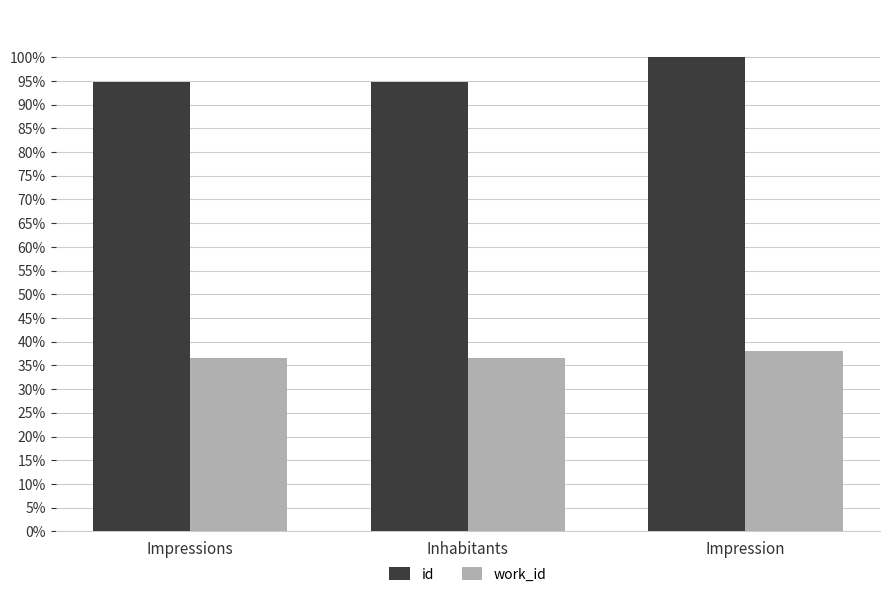

Which category has the highest value across all series?

Impression